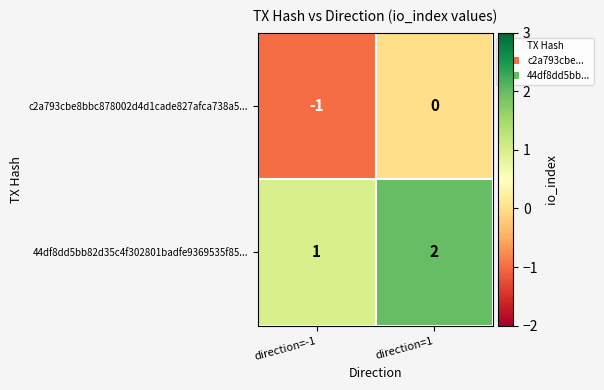

Is it true that c2a793cbe8bbc878002d4d1cade827afca738a5... equals -1 at direction=-1?

True